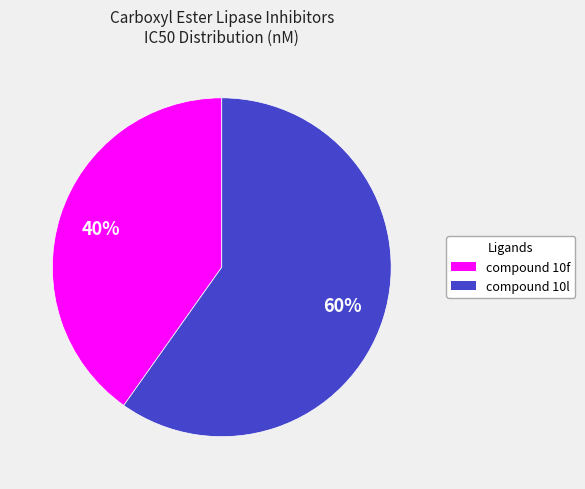

Does any single category account for the majority?

Yes